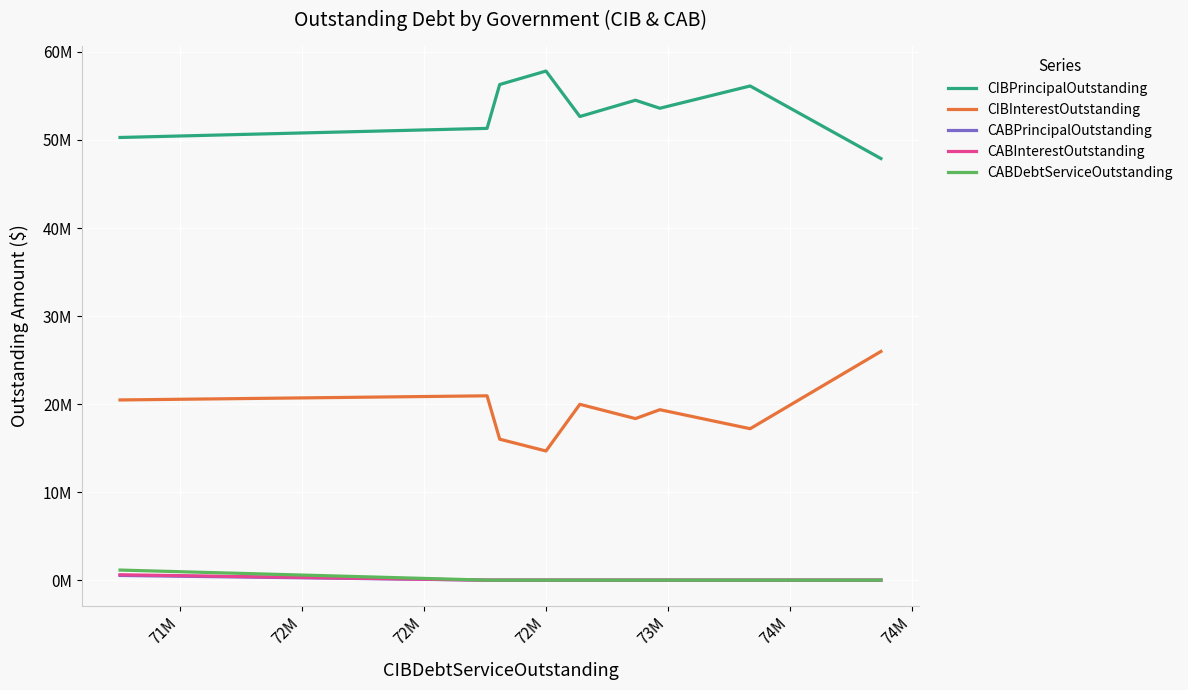

What are all the series names shown in the legend?

CIBPrincipalOutstanding, CIBInterestOutstanding, CABPrincipalOutstanding, CABInterestOutstanding, CABDebtServiceOutstanding